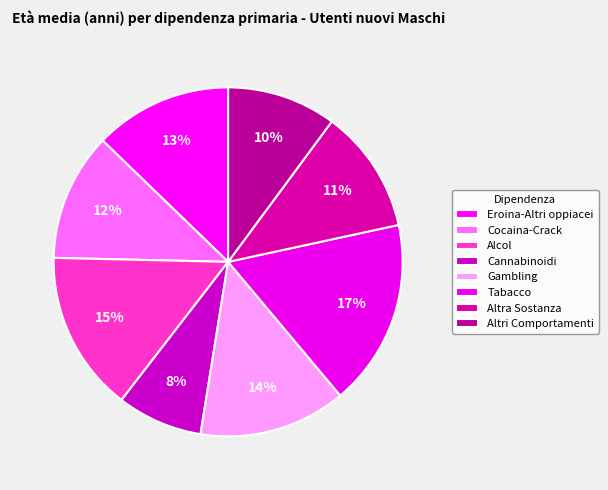

How many segments does this pie chart have?

8